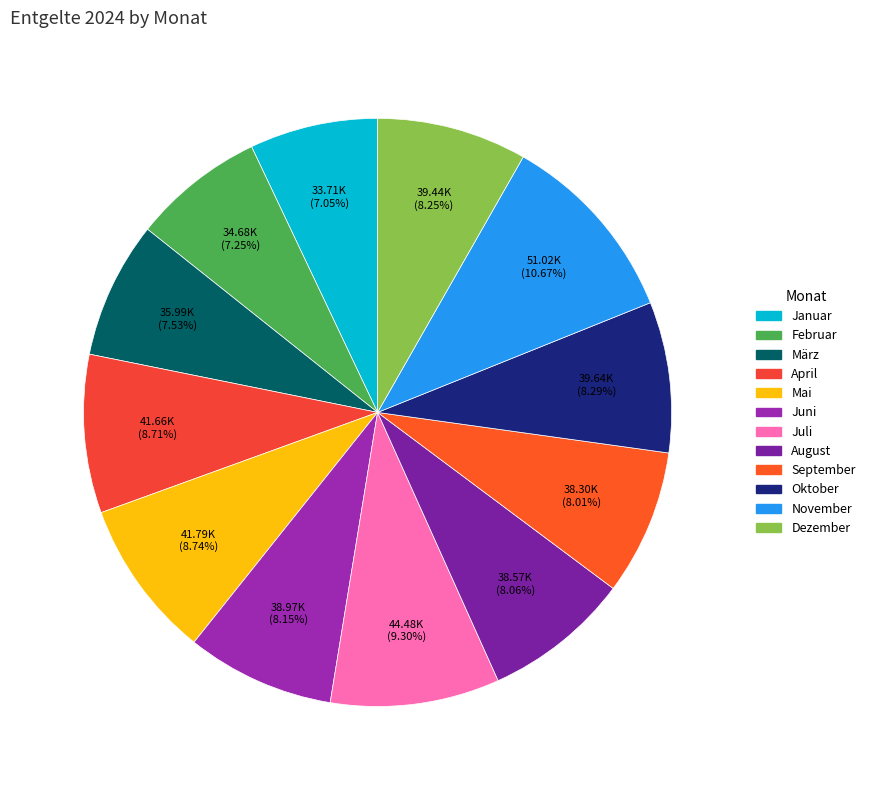

To the nearest percent, what is the combined percentage of März and Januar?

15%